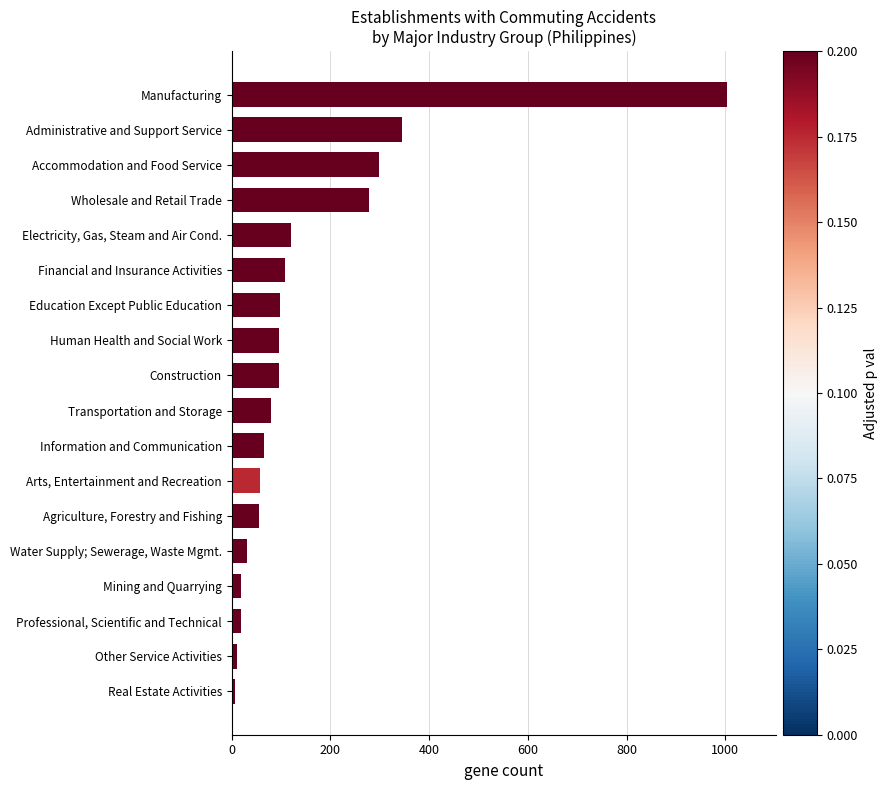

Is it true that the value at Wholesale and Retail Trade is 87?

False